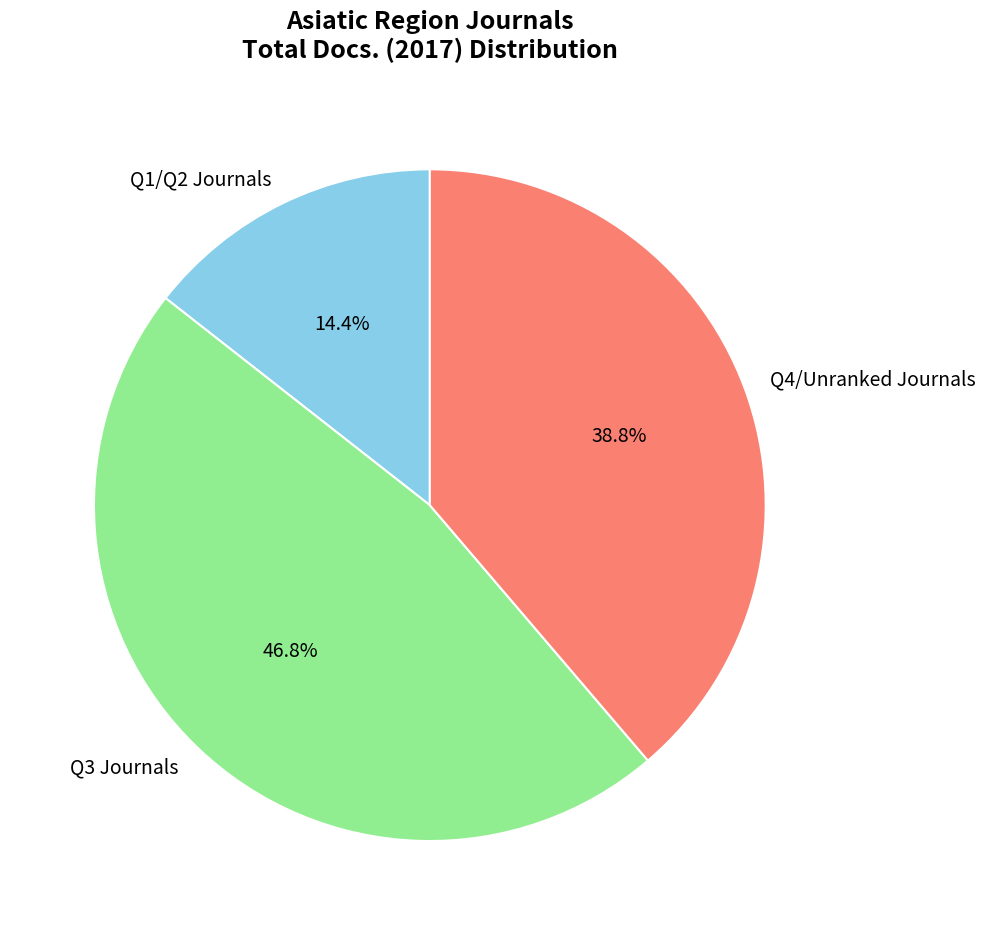

To the nearest percent, what is the difference between the largest and smallest slice percentages?

32%